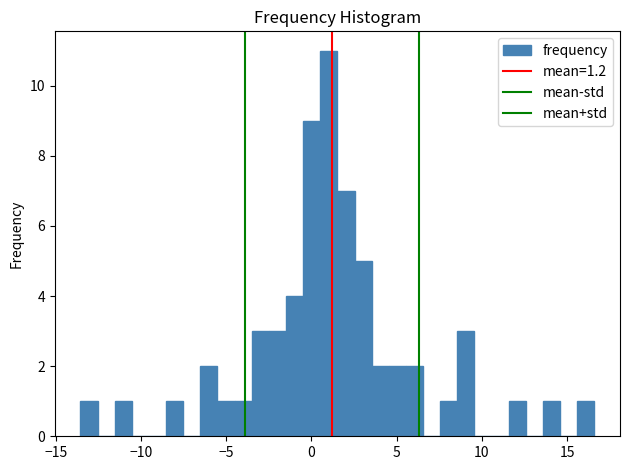

Around what value on the x-axis is the tallest bar? Give the approximate position of its centre, as read against the axis.

1.0